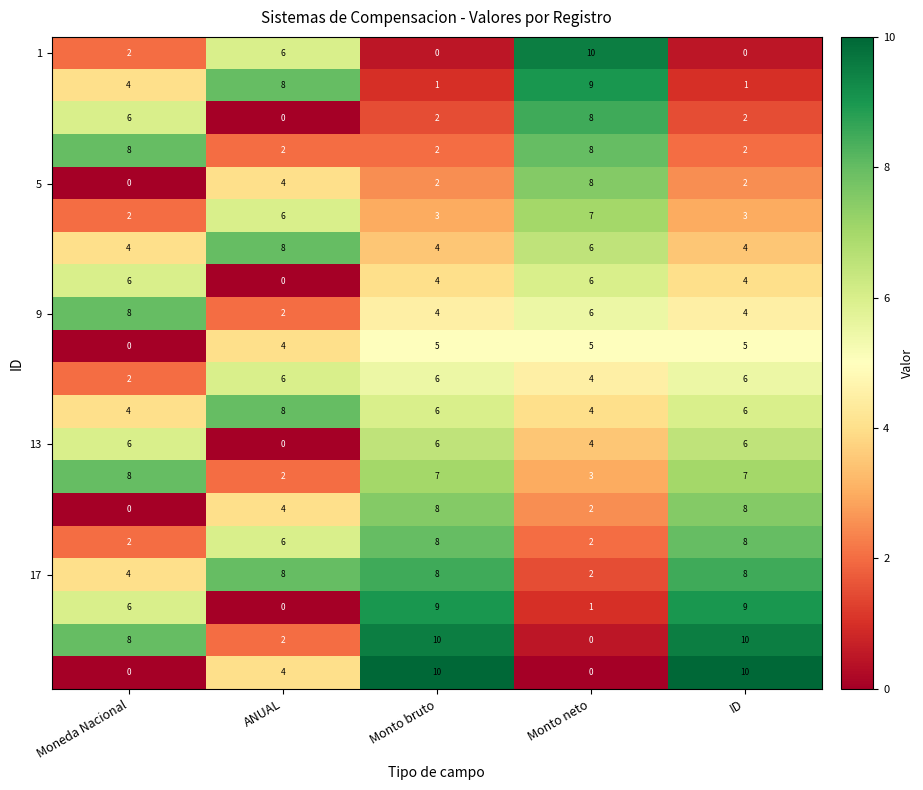

What is the total value across all series at Monto bruto?

105